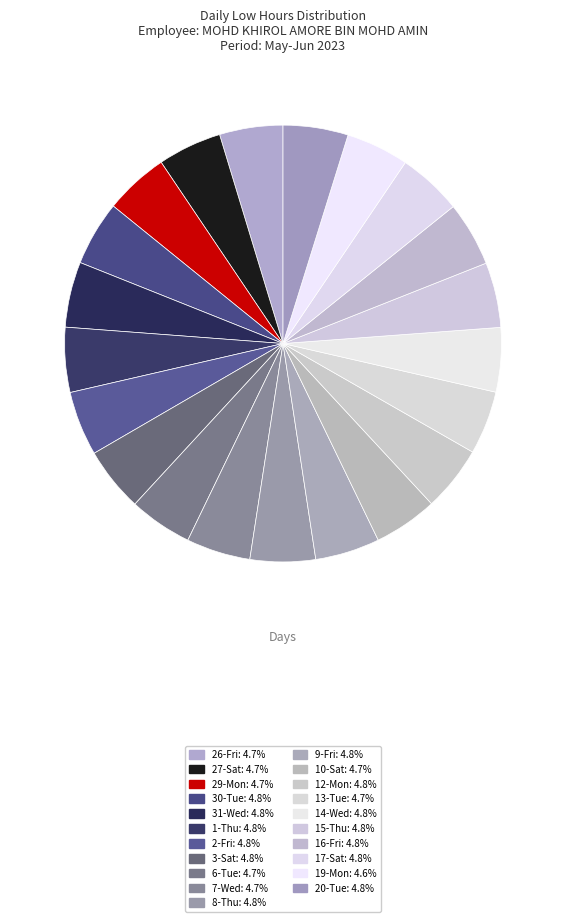

Does any single category account for the majority?

No